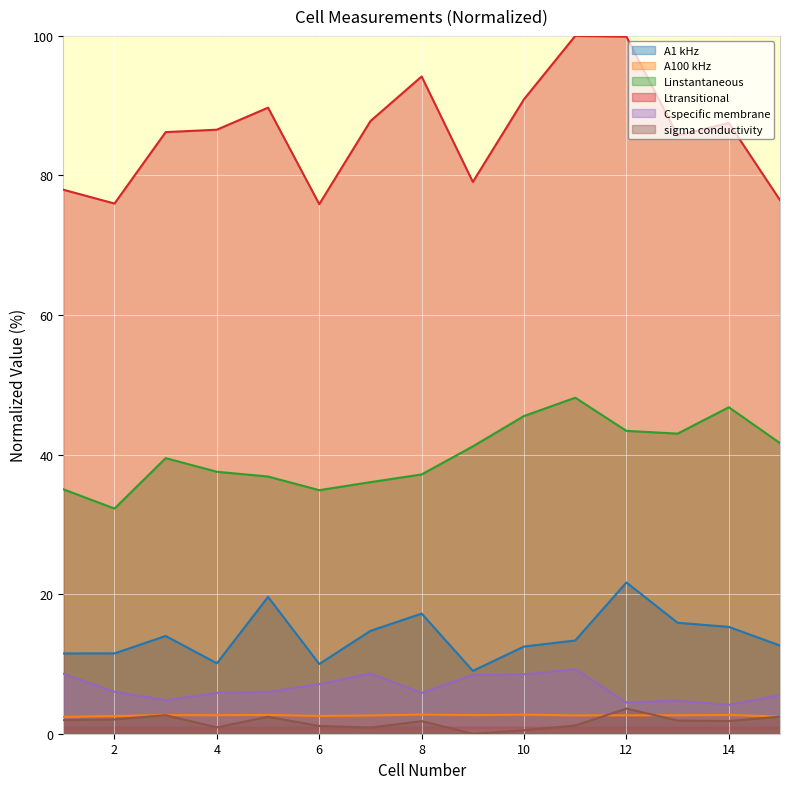

What is the sum of all sigma conductivity values?

25.2